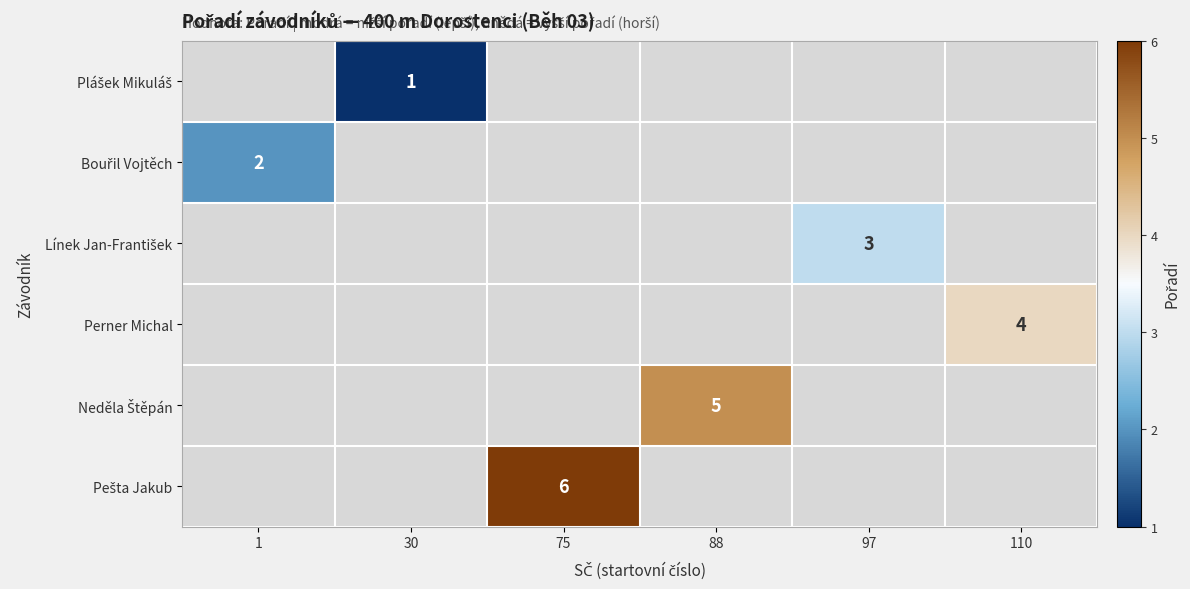

What is the maximum value shown in the chart?

6.0